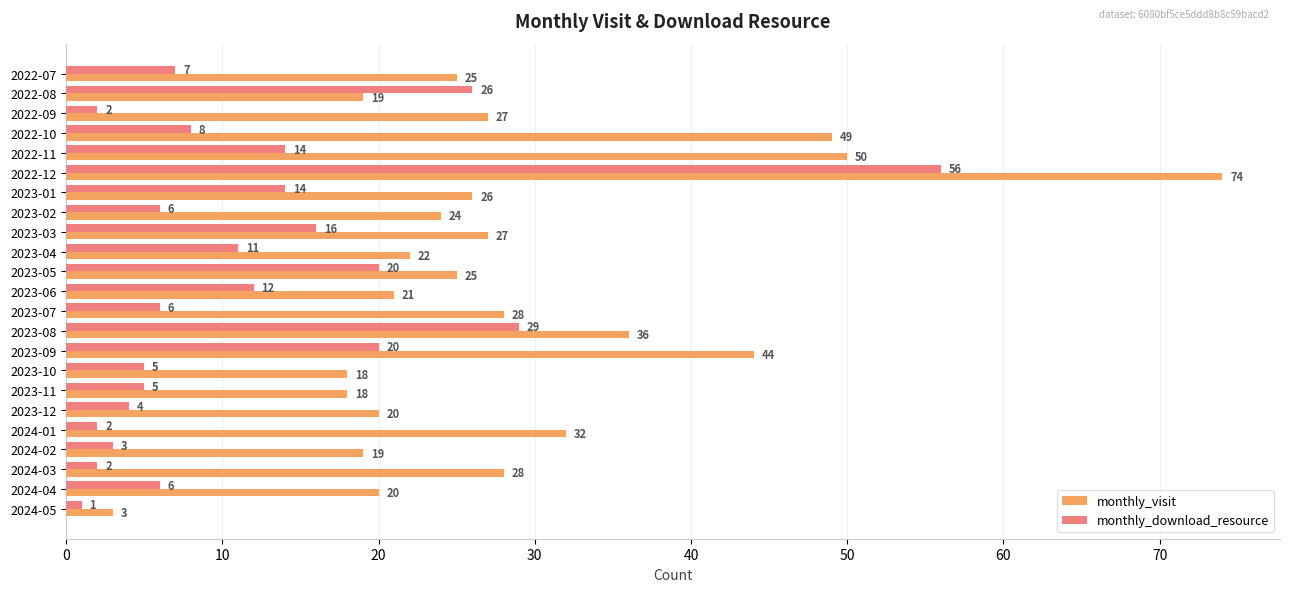

Which series has the largest range (max minus min)?

monthly_visit